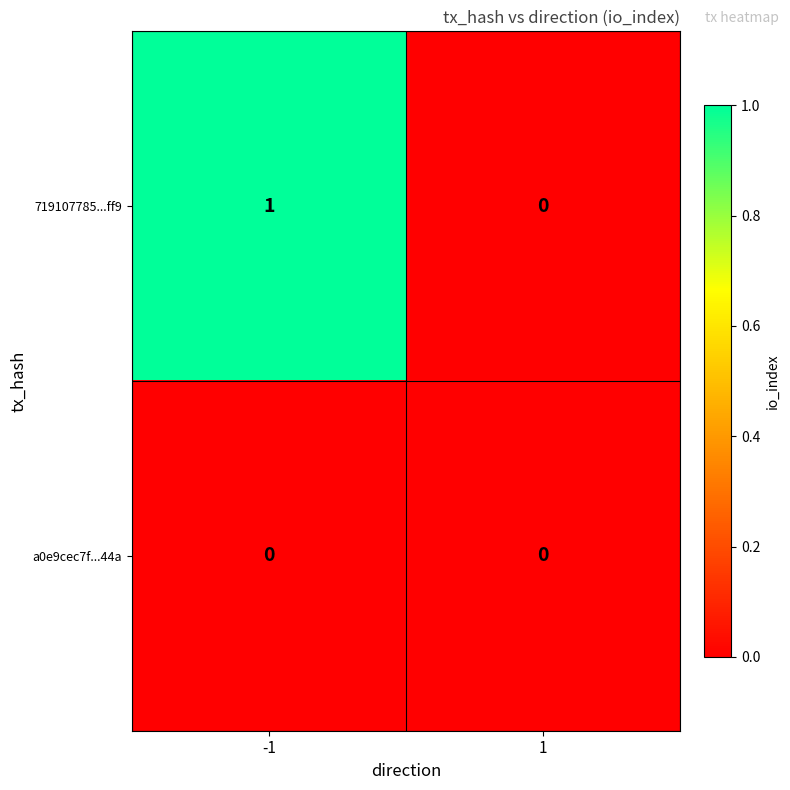

Reading left to right, extract all data points from this chart.

719107785...ff9: 1	0
a0e9cec7f...44a: 0	0